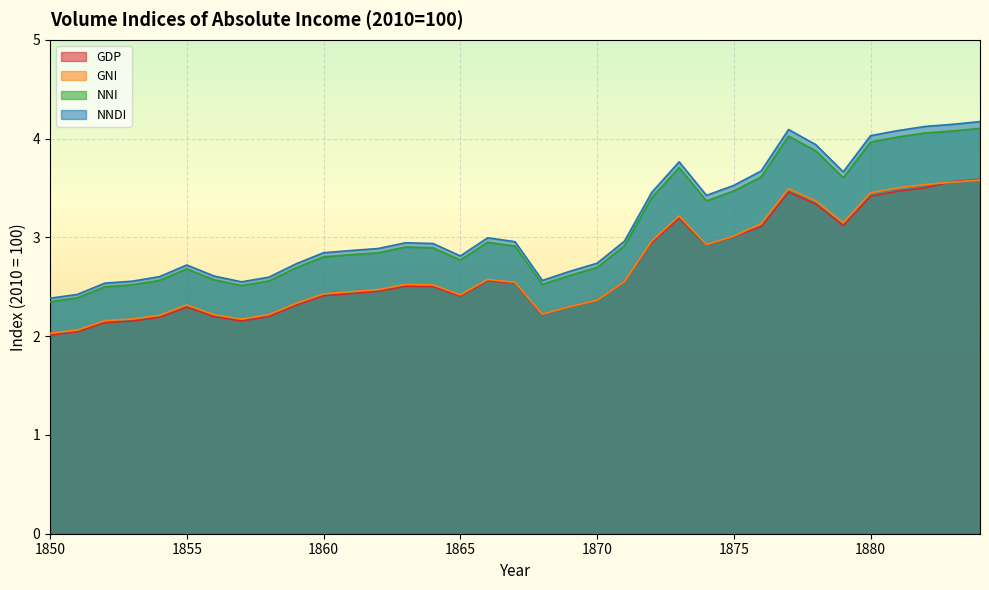

What is the value of the GNI point at the 1st from the left?

2.0